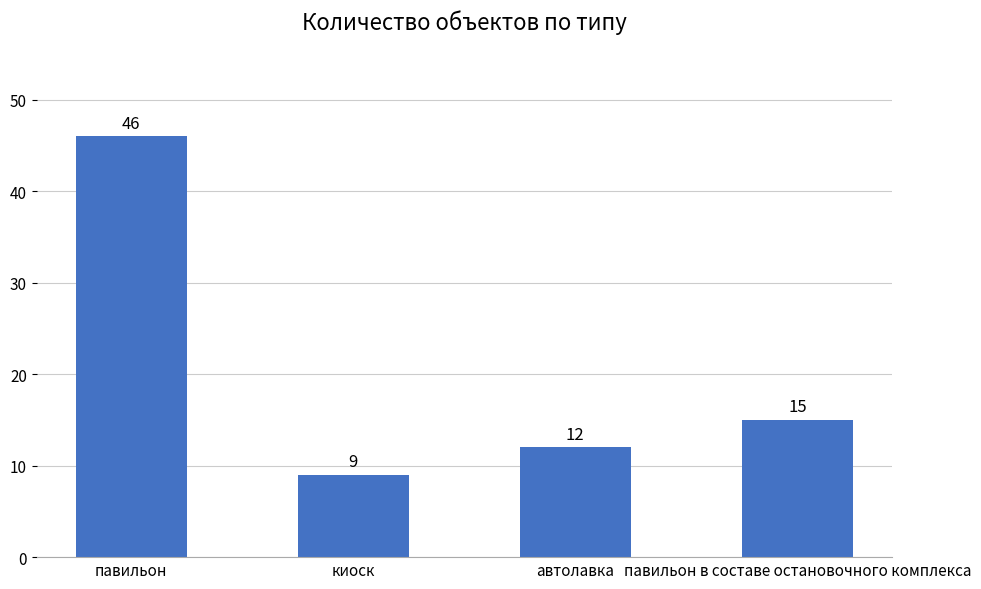

The chart shows a value of 23 at павильон в составе остановочного комплекса. True or false?

False